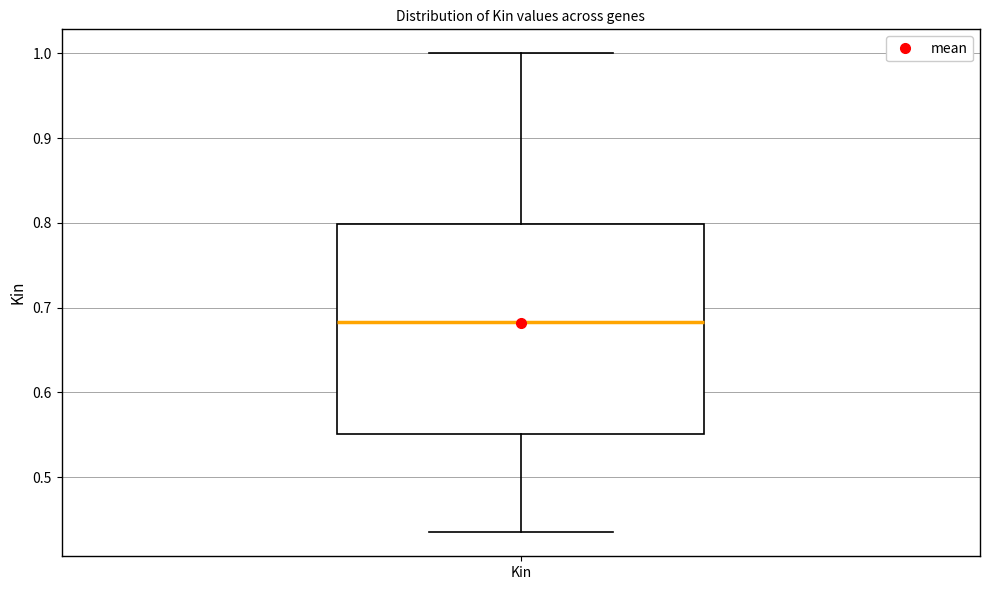

Read this box plot against the y-axis: the position of the median line, the range covered by the box, and the ends of both whiskers. The values are not printed on the chart, so give them approximately, as read against the axis.

median 0.68, box 0.55 to 0.80, whiskers 0.44 to 1.00